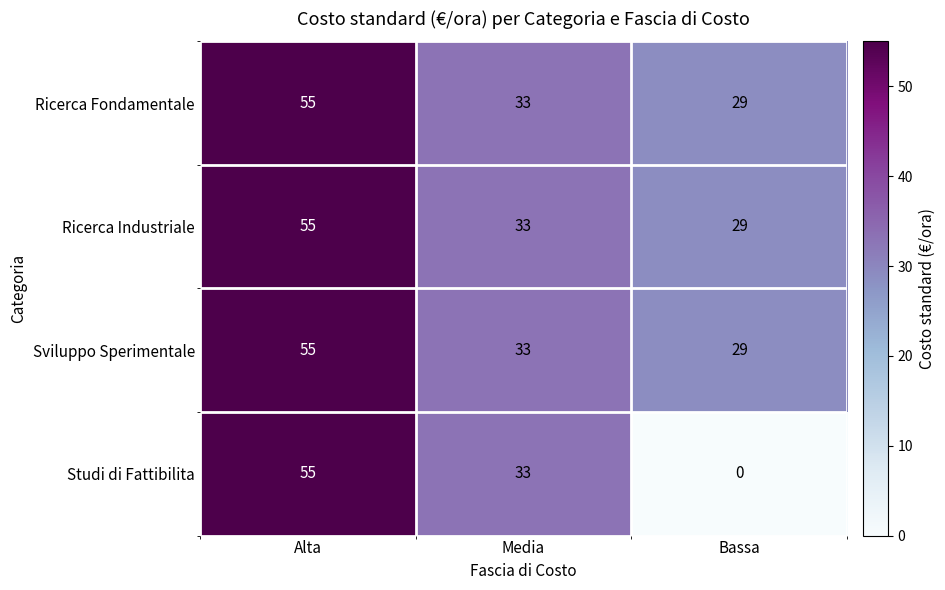

How many distinct data groups are displayed?

4